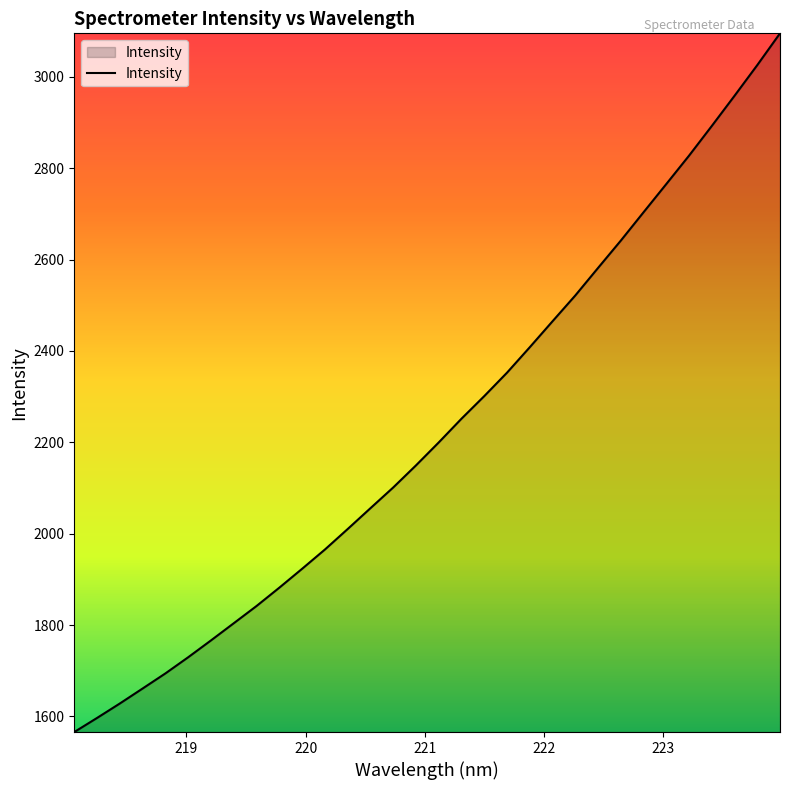

What is the minimum value shown in the chart?

1566.0